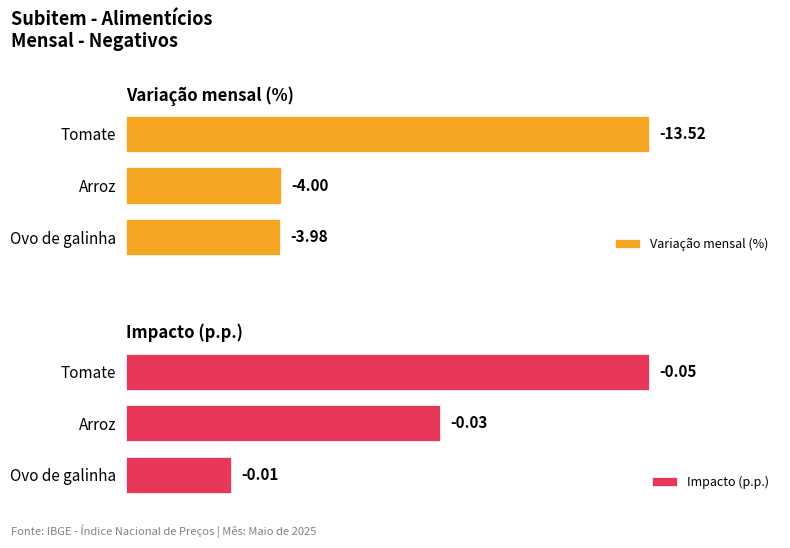

Rank the categories by Impacto (p.p.) value from lowest to highest.

Ovo de galinha, Arroz, Tomate